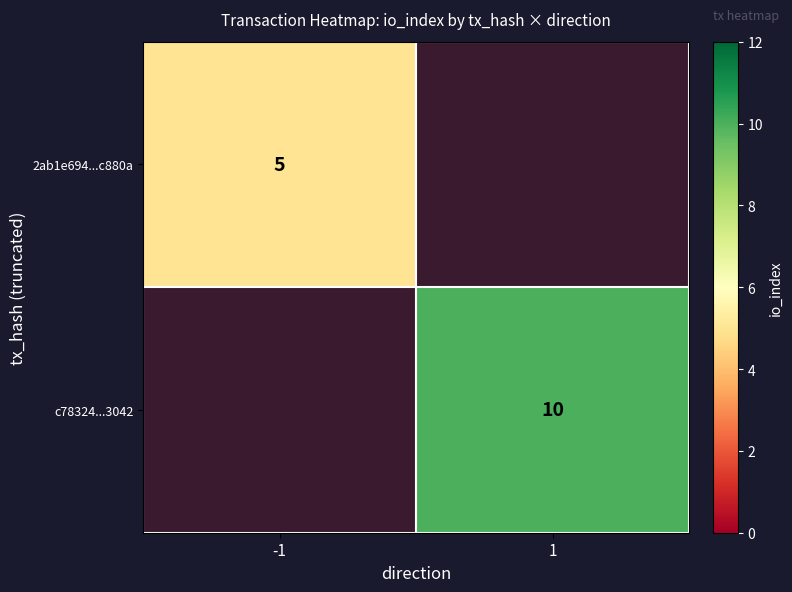

Is the value of 2ab1e694...c880a at -1 greater than the value of c78324...3042 at 1?

No